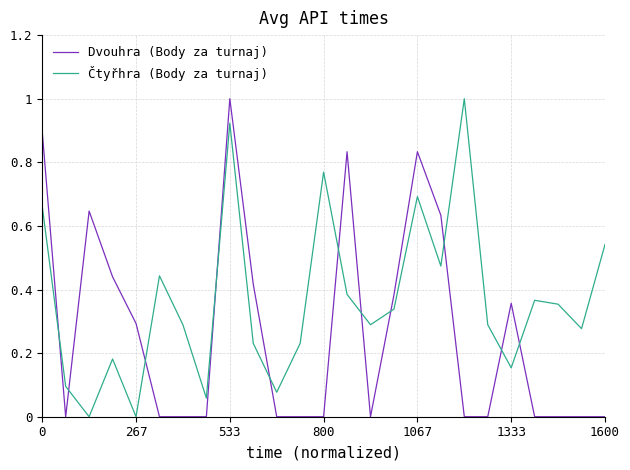

What is the maximum value for Dvouhra (Body za turnaj)?

1.0